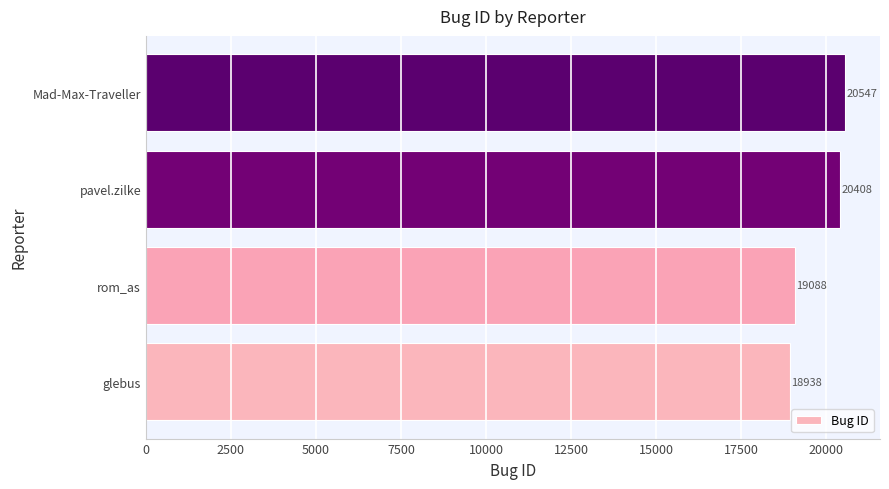

What is the sum of all values?

78981